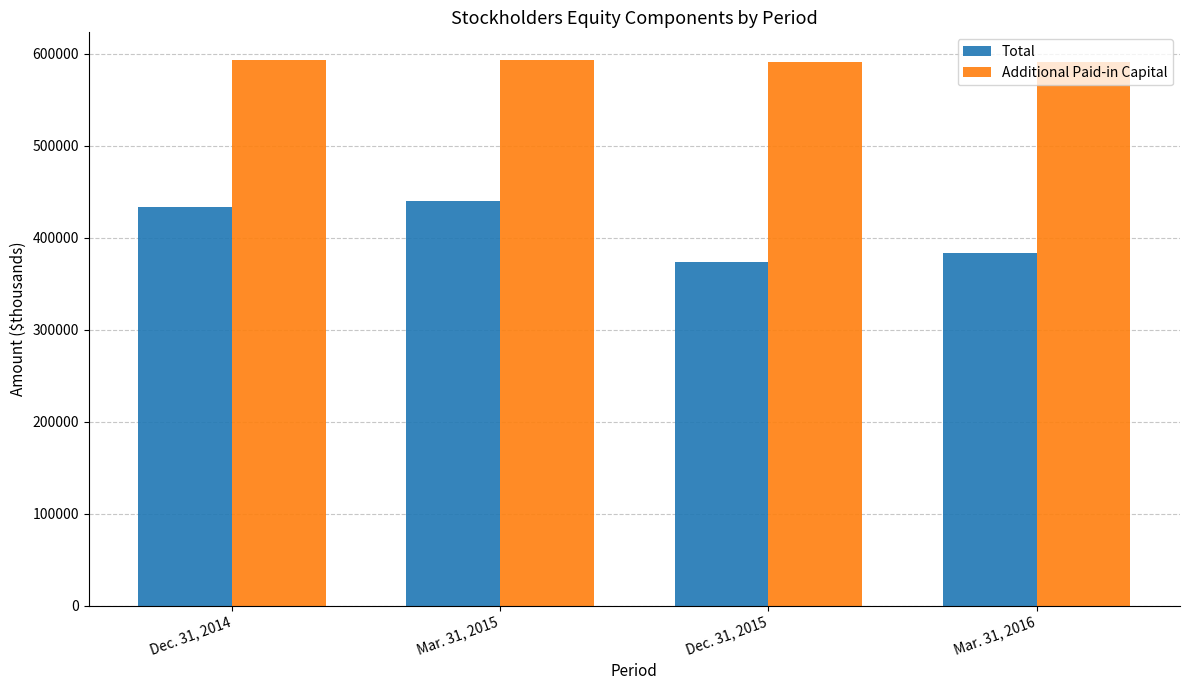

Which series has the widest spread of values?

Total